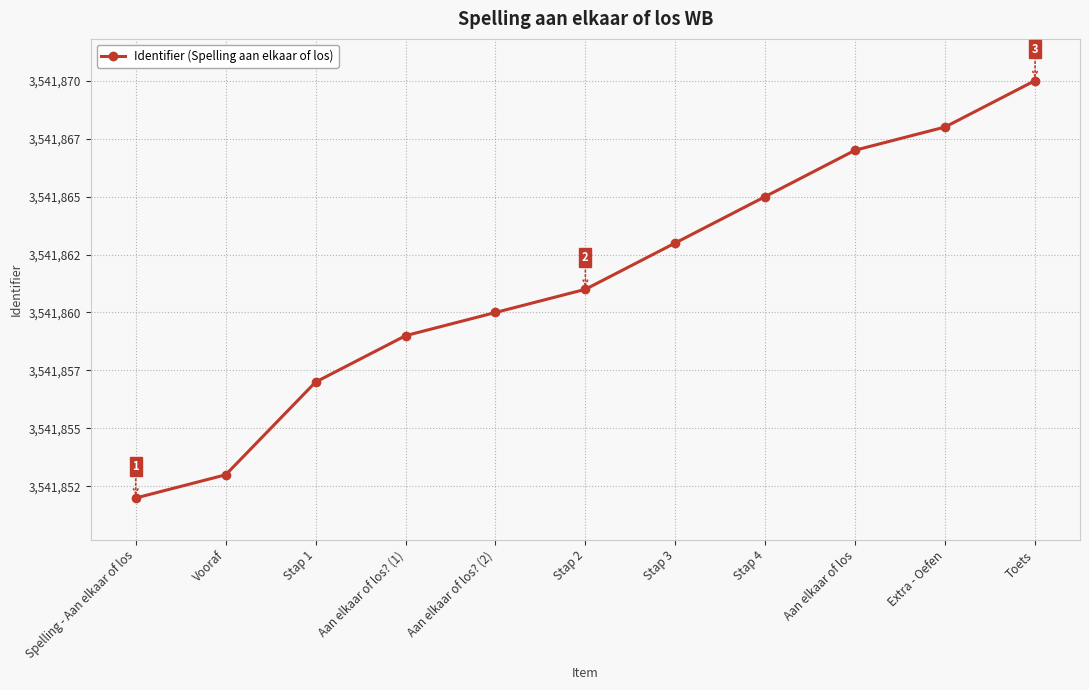

List the labels in order of value, smallest first.

Spelling - Aan elkaar of los, Vooraf, Stap 1, Aan elkaar of los? (1), Aan elkaar of los? (2), Stap 2, Stap 3, Stap 4, Aan elkaar of los, Extra - Oefen, Toets